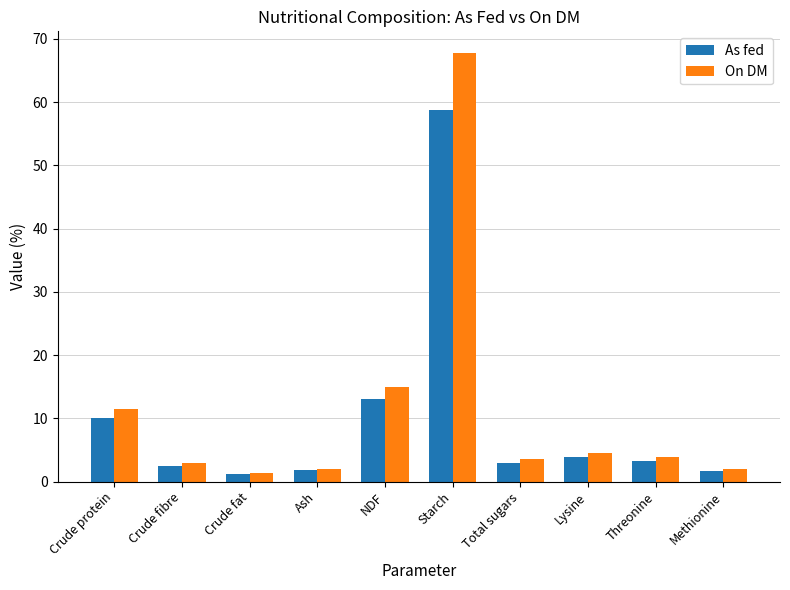

At which category is the sum across all series the highest?

Starch